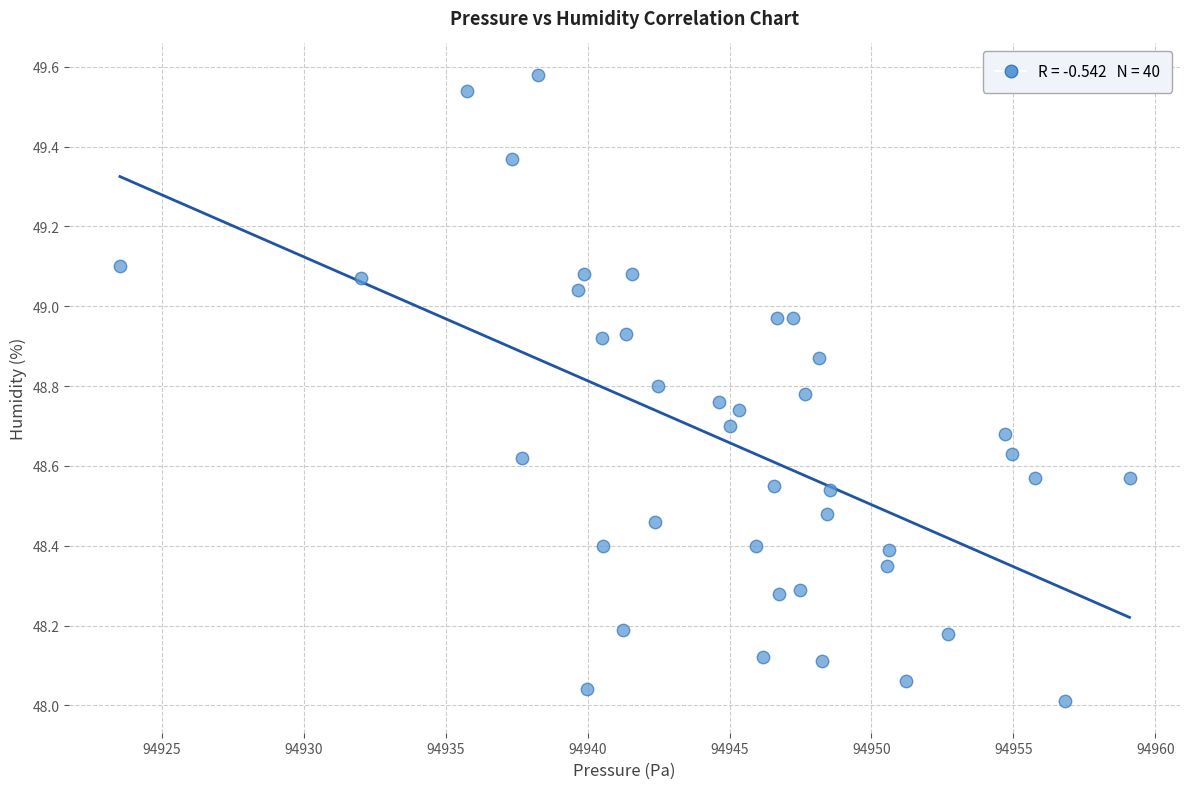

What is the range of Y values (max minus min)?

1.6